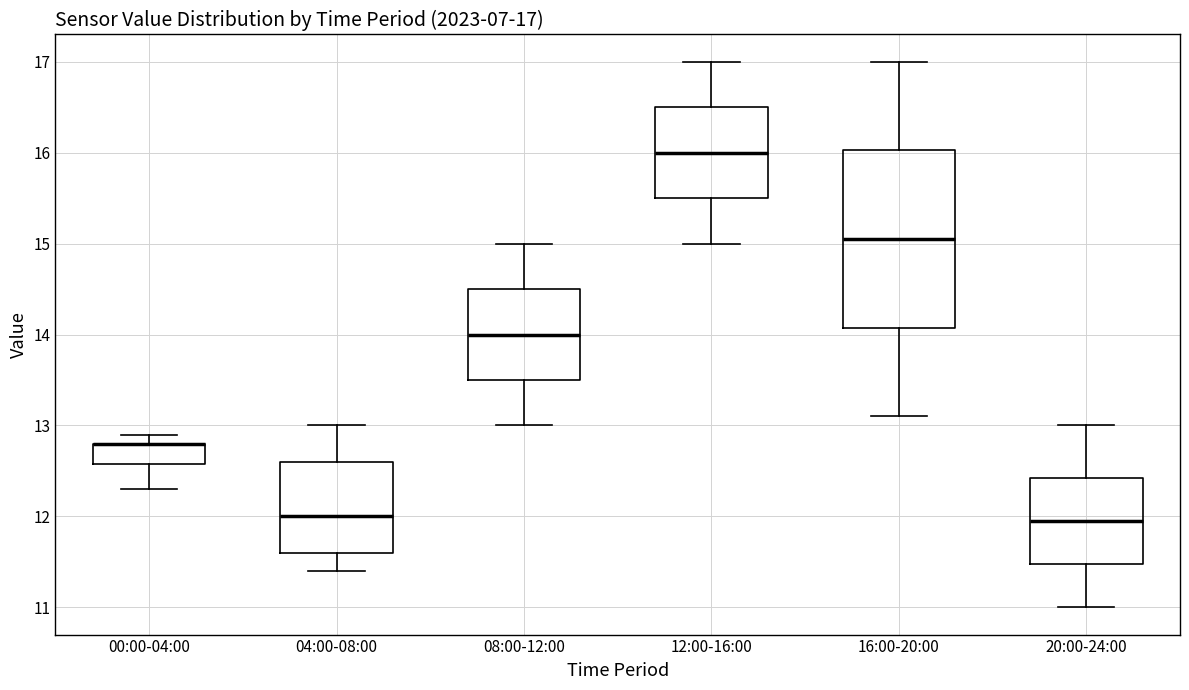

Comparing the boxes themselves (not the whiskers), which one is the tallest?

16:00-20:00